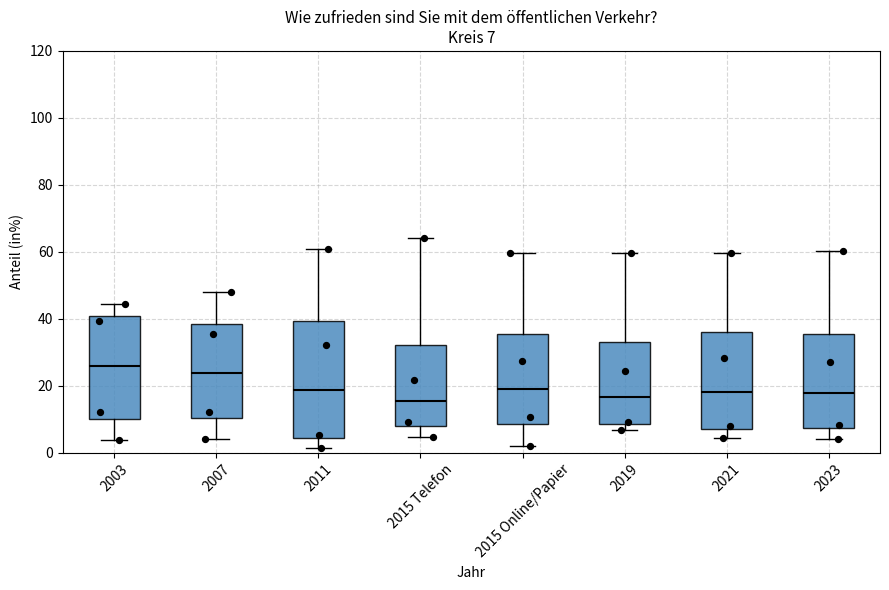

Which box is the tallest, from its lower edge to its upper edge?

2011